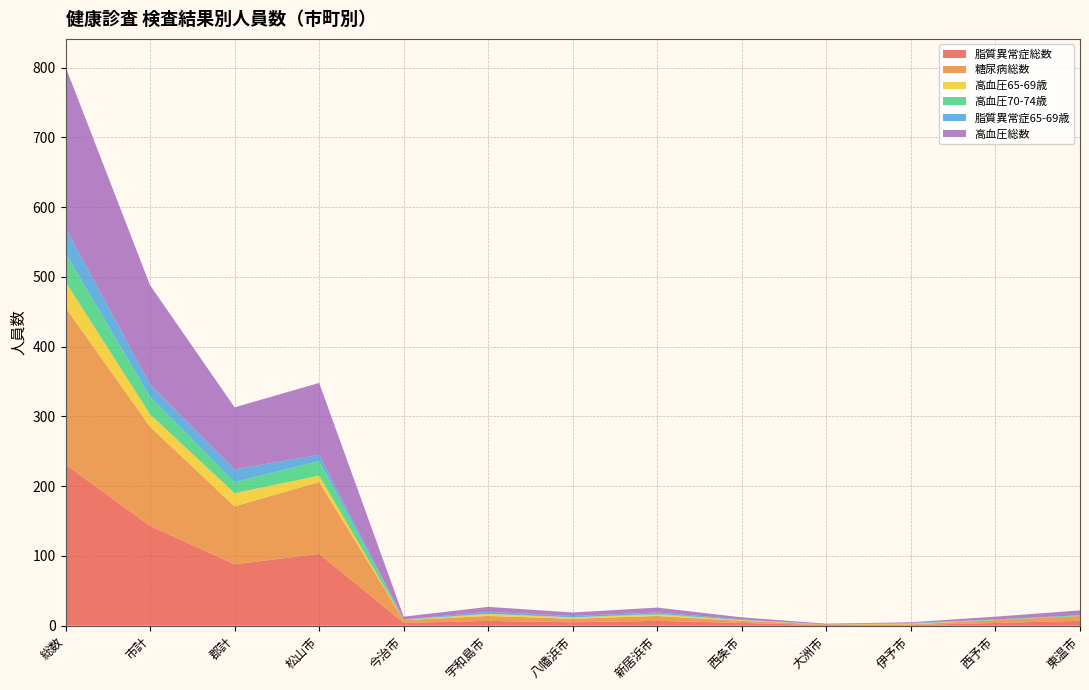

Reading right to left, transcribe all the data shown in this chart.

脂質異常症総数: 7	4	1	1	4	7	5	7	4	103	88	143	231
糖尿病総数: 7	4	1	1	3	7	5	7	4	103	83	142	225
高血圧65-69歳: 0	0	1	0	1	2	2	3	0	9	19	18	37
高血圧70-74歳: 1	1	0	0	0	1	0	0	1	21	16	25	41
脂質異常症65-69歳: 0	0	1	0	1	2	2	3	0	9	18	18	36
高血圧総数: 7	4	1	1	3	7	5	7	4	103	89	142	231